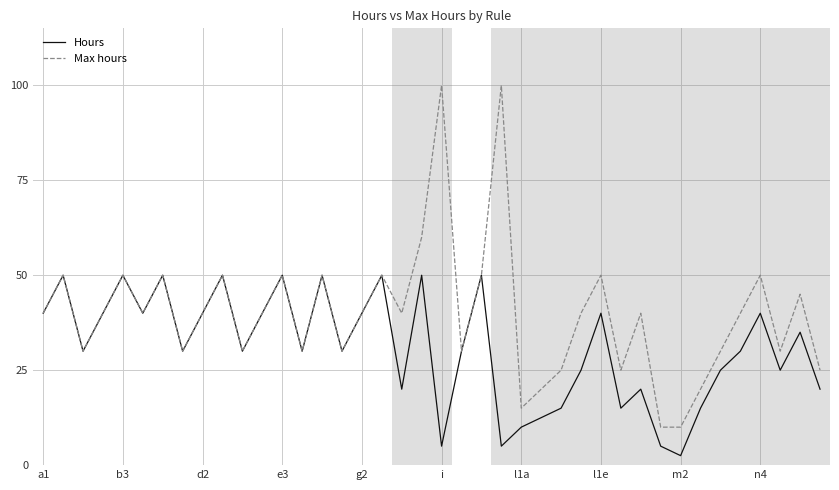

What is the difference between the second highest and minimum values in the Max hours series?

90.0